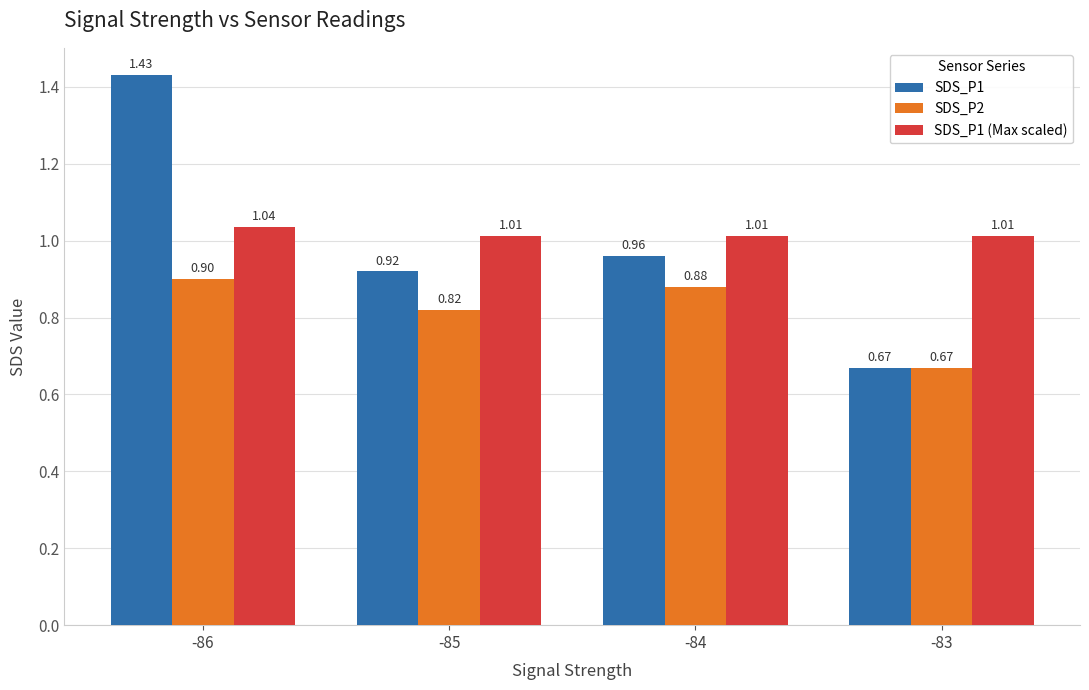

Which category has the lowest value across all series?

-83